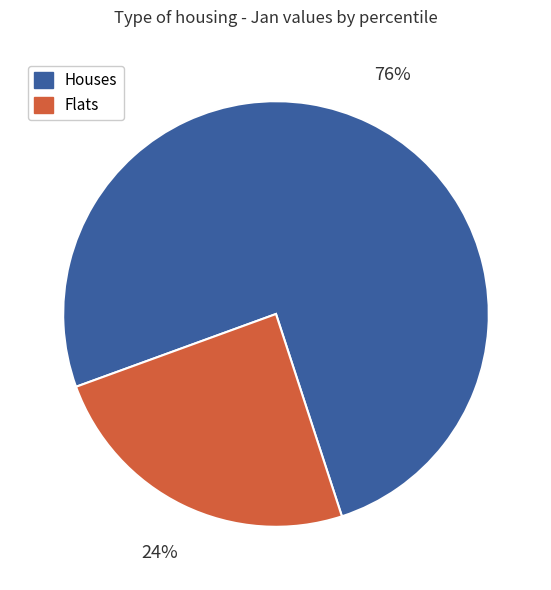

How many slices are in this pie chart?

2